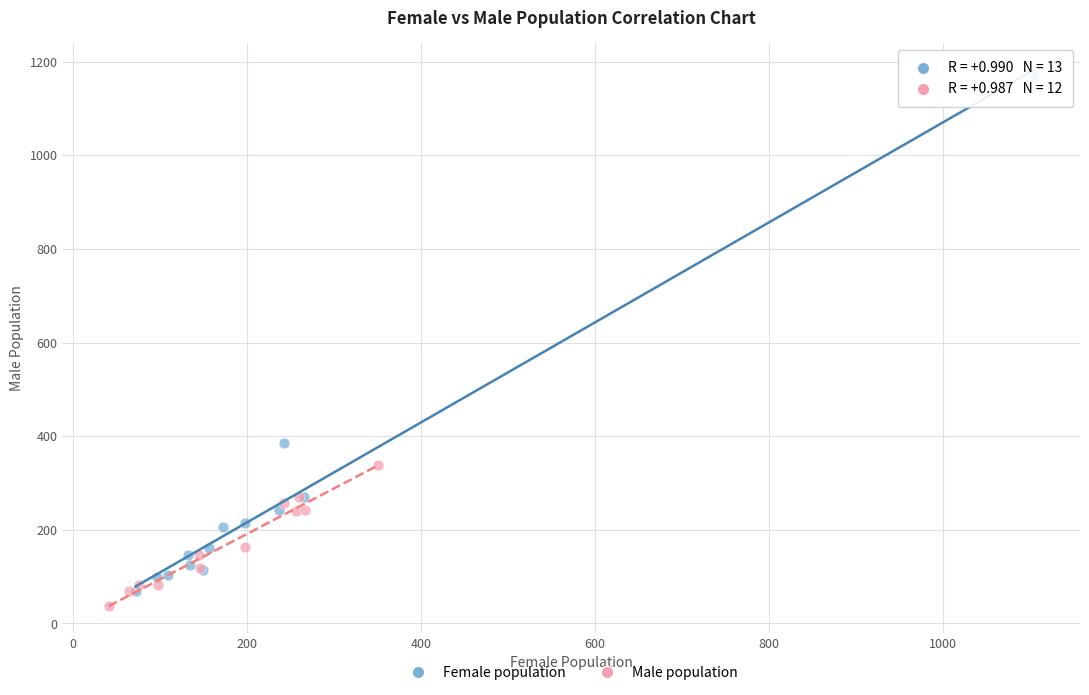

Which series reaches the maximum Y coordinate?

Female population